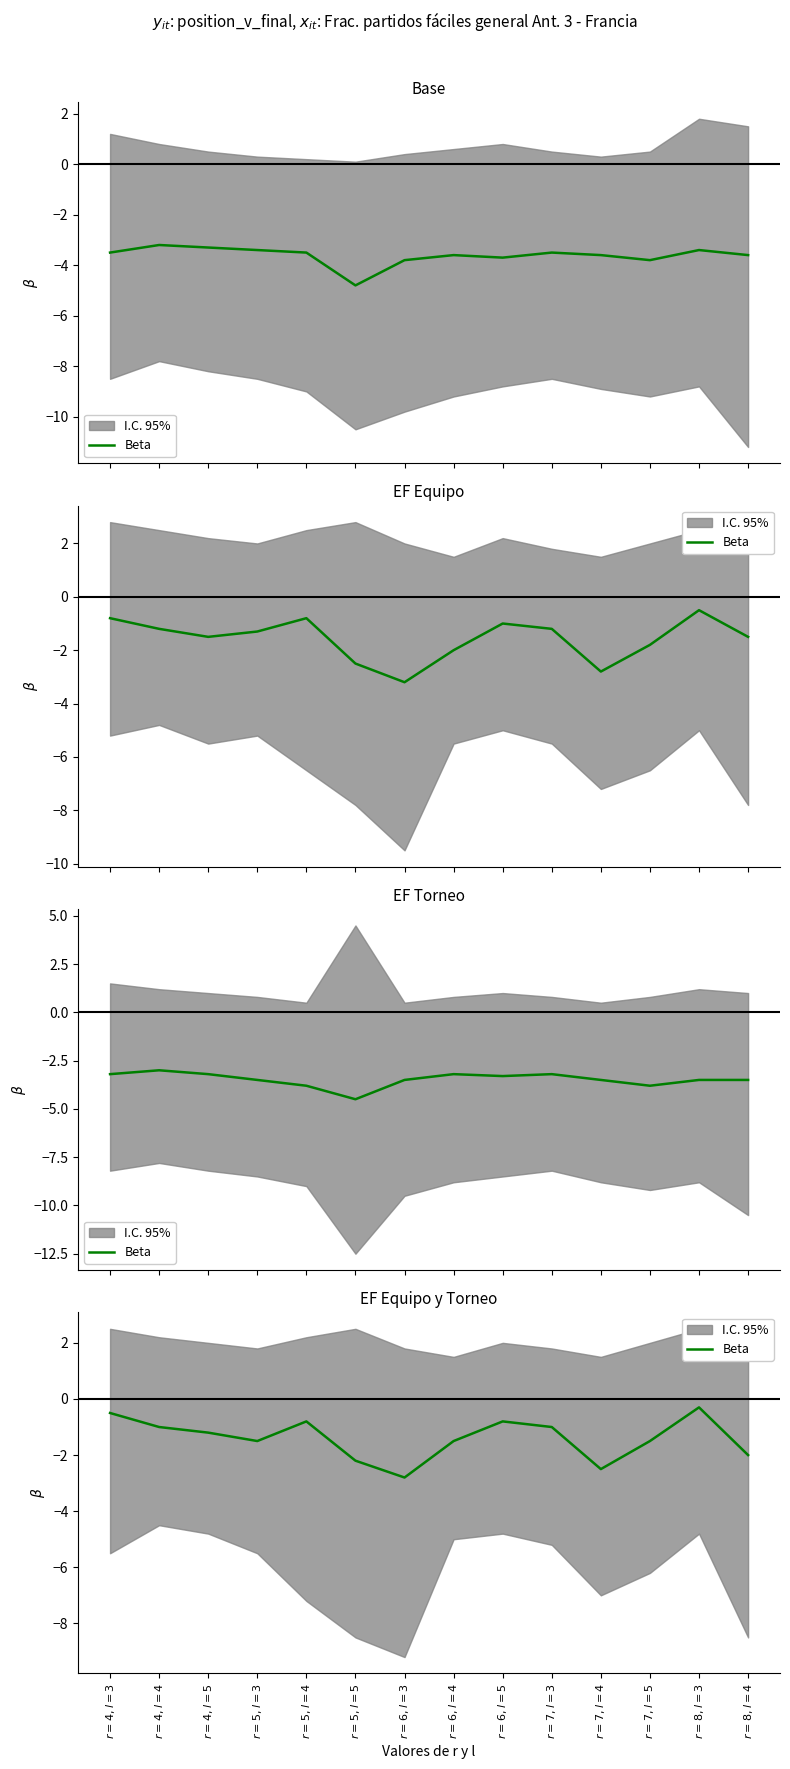

Where is the first local minimum?

$r{=}5, l{=}3$